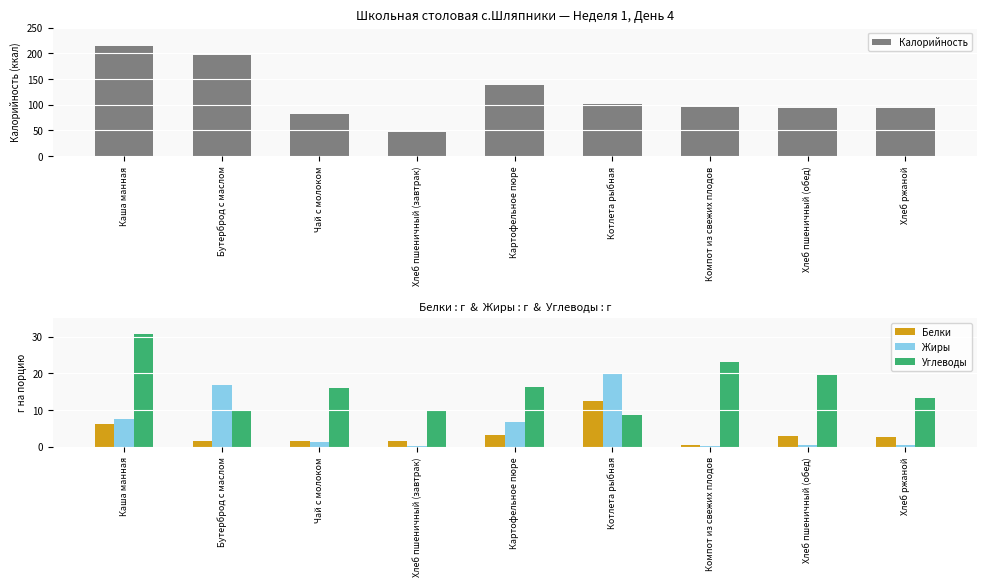

What is the value of the Жиры bar at the 7th from the left?

0.2